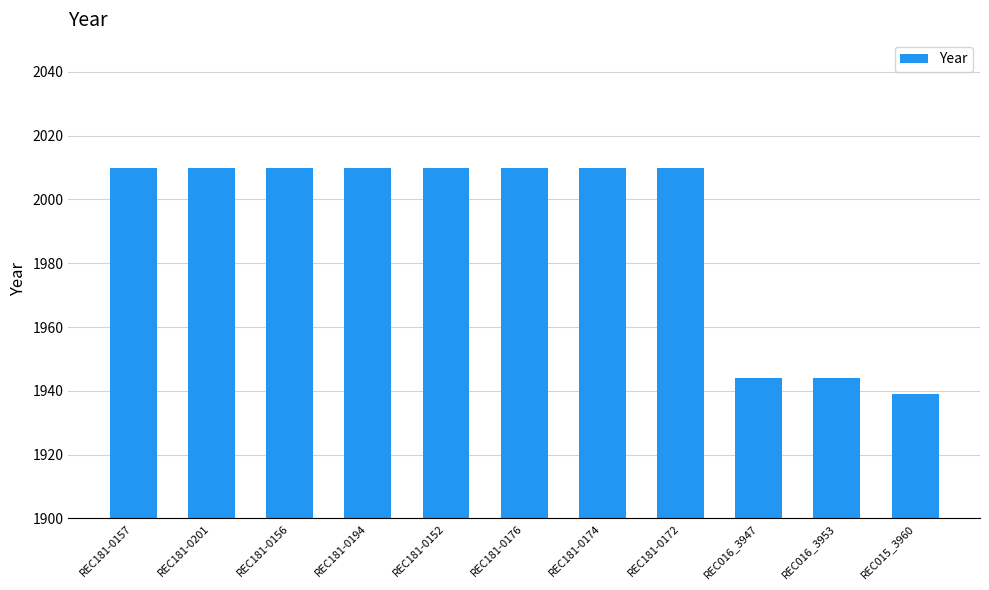

What is the approximate value at REC181-0156, to the nearest 5?

2010